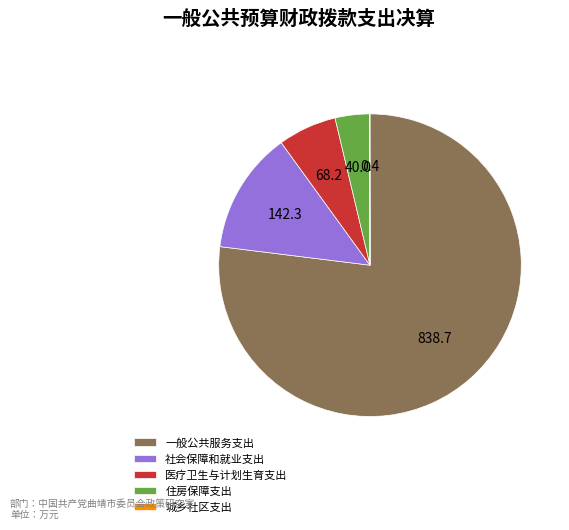

Do 社会保障和就业支出 and 一般公共服务支出 together represent more than half of the pie?

Yes